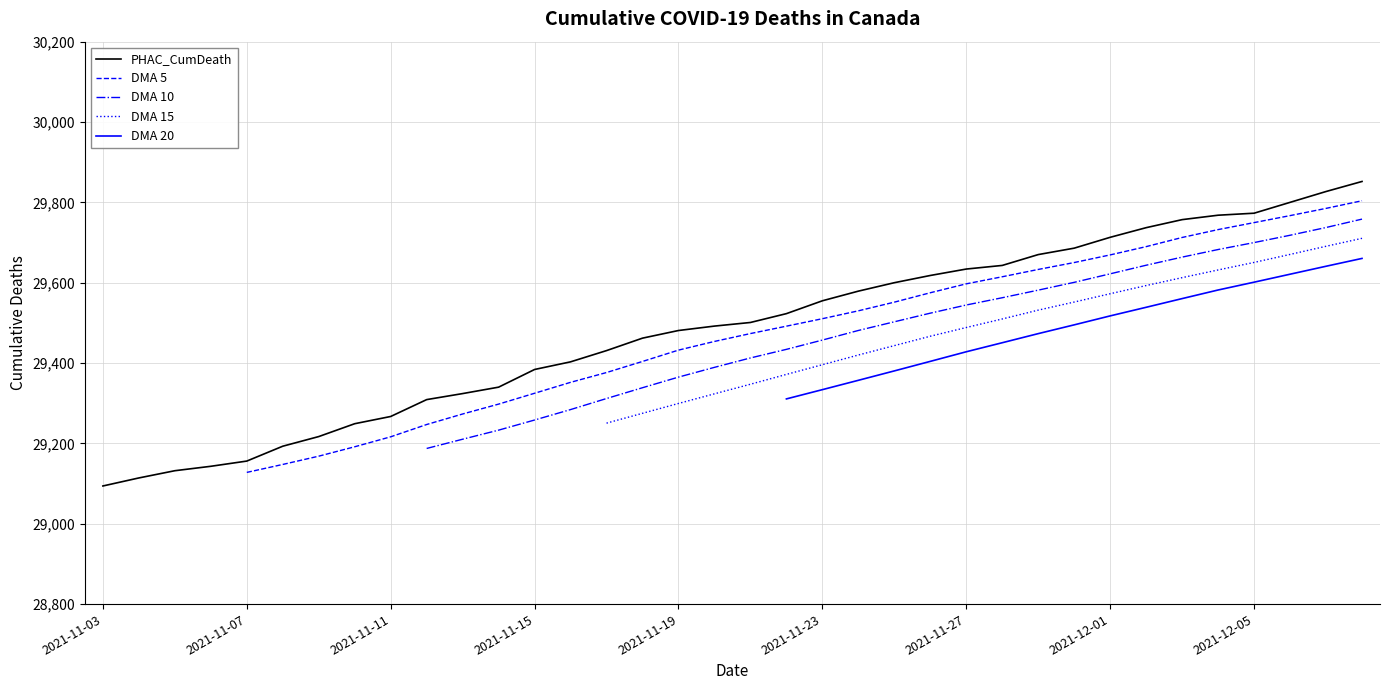

What is the sum of the DMA 5 values at 15 and 29?

59093.8